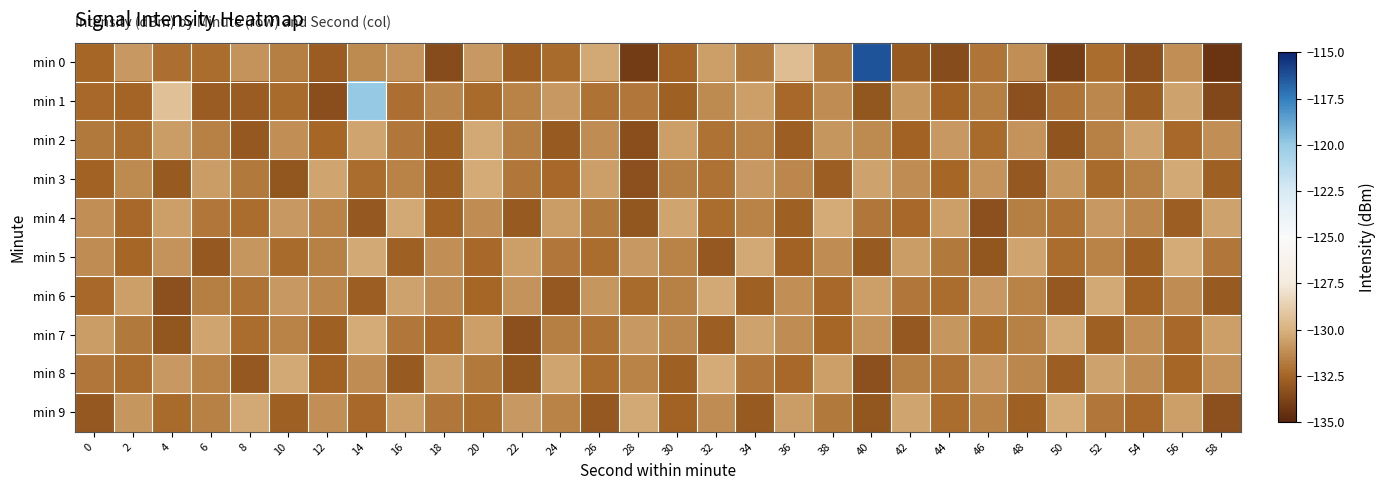

At which category is the sum across all series the highest?

14